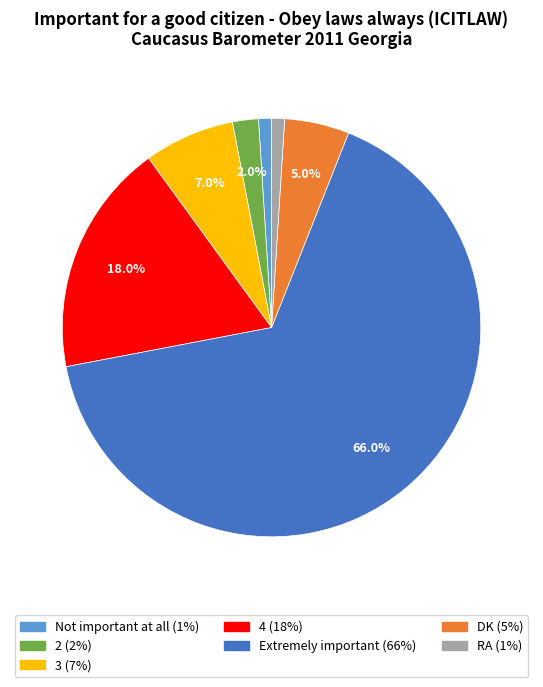

Is it true that DK is 1% of the pie?

False